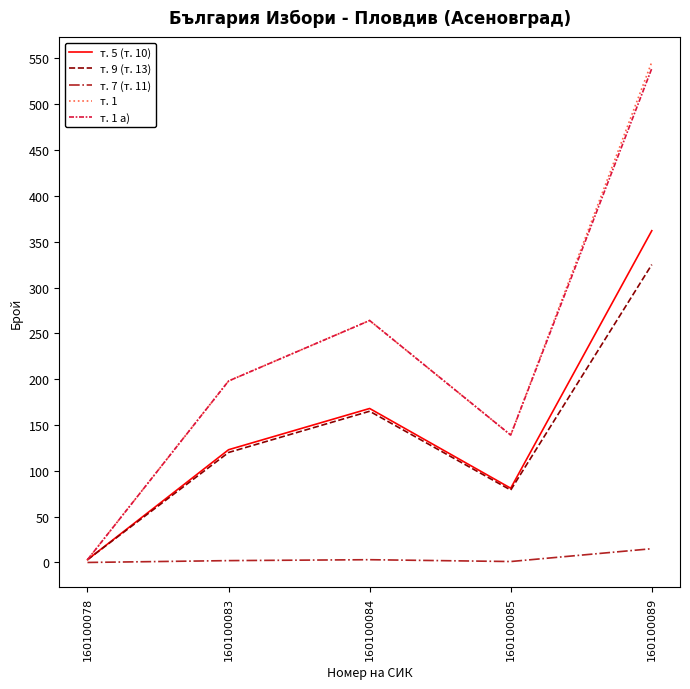

In т. 5 (т. 10), how many points are lower than both neighbors (excluding endpoints)?

1